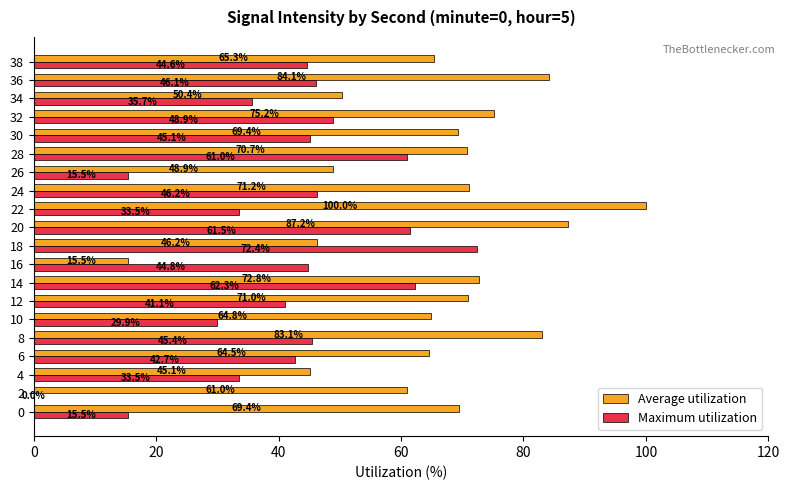

At which category is the sum across all series the highest?

20